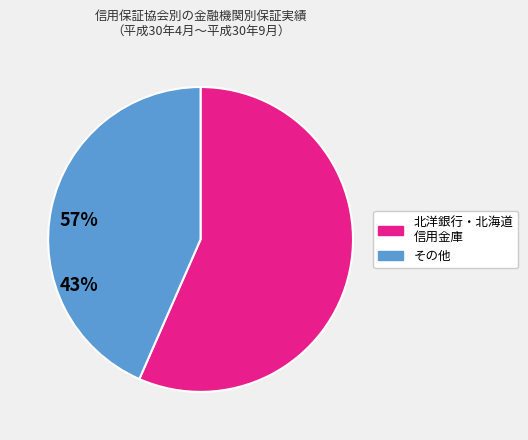

Is there a majority slice in this chart?

Yes